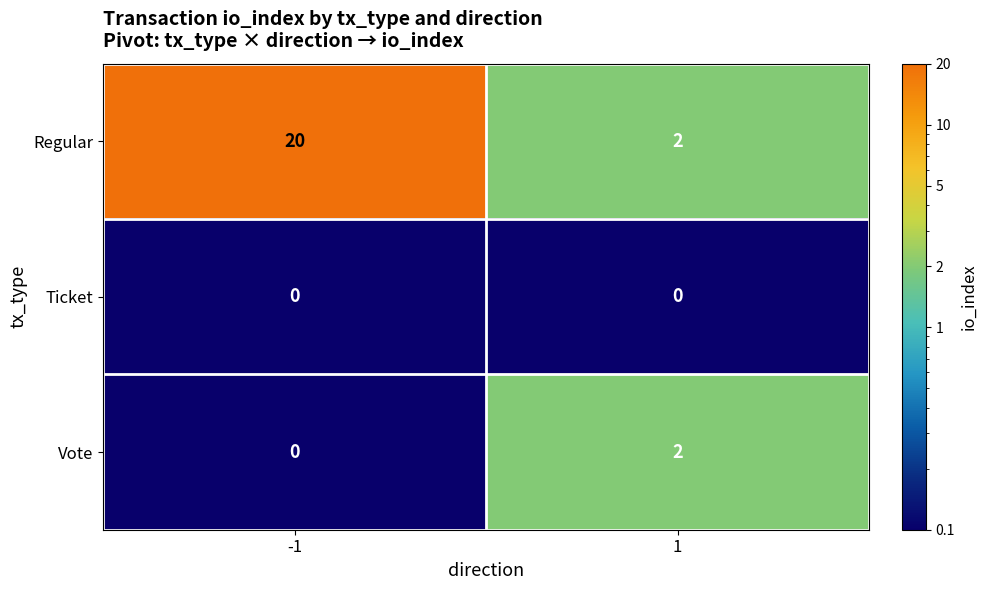

True or false: Vote has a value of 3 at 1.

False